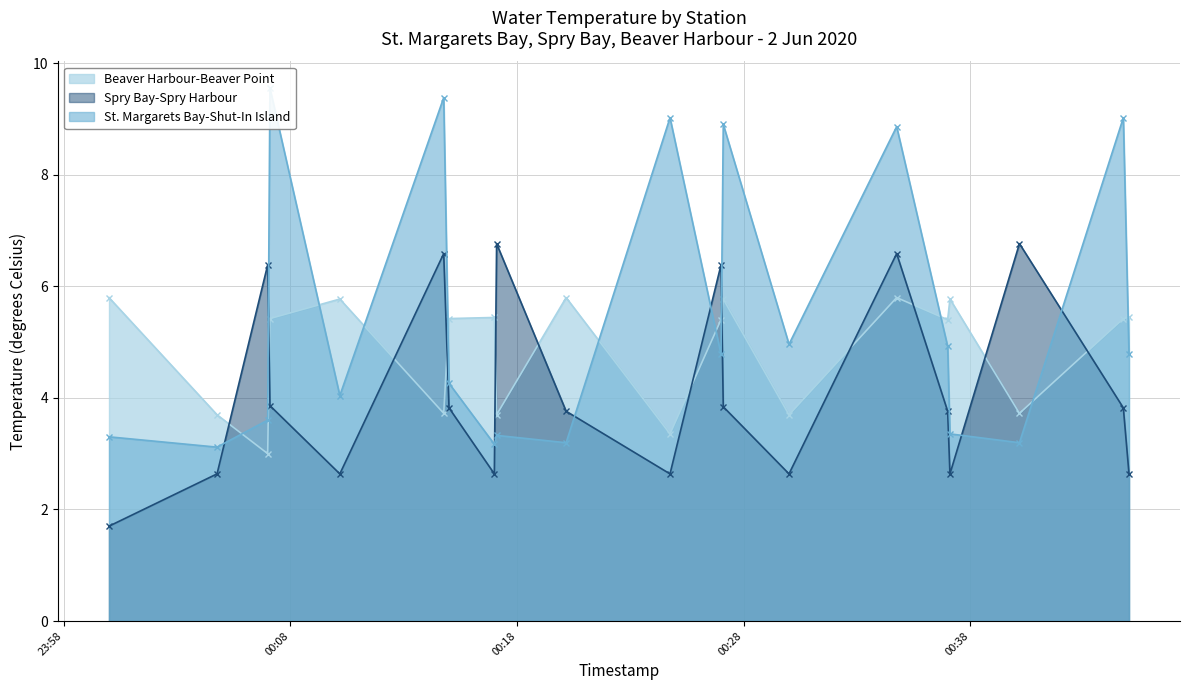

At which label is Spry Bay-Spry Harbour closest to 4?

2020-06-02T00:07:06